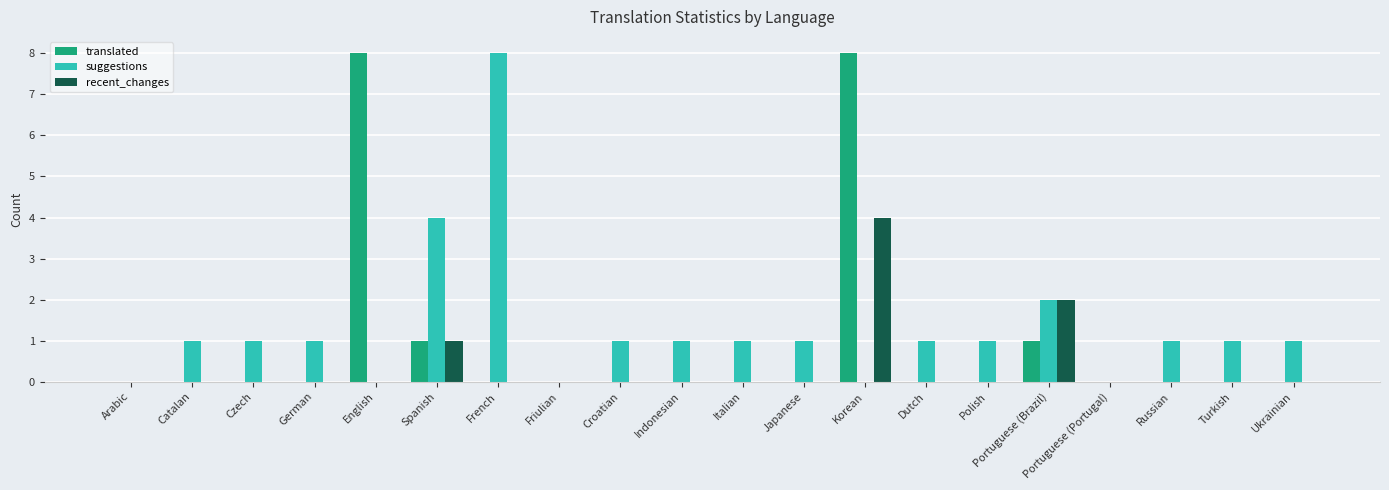

Which series has the largest total across all categories?

suggestions